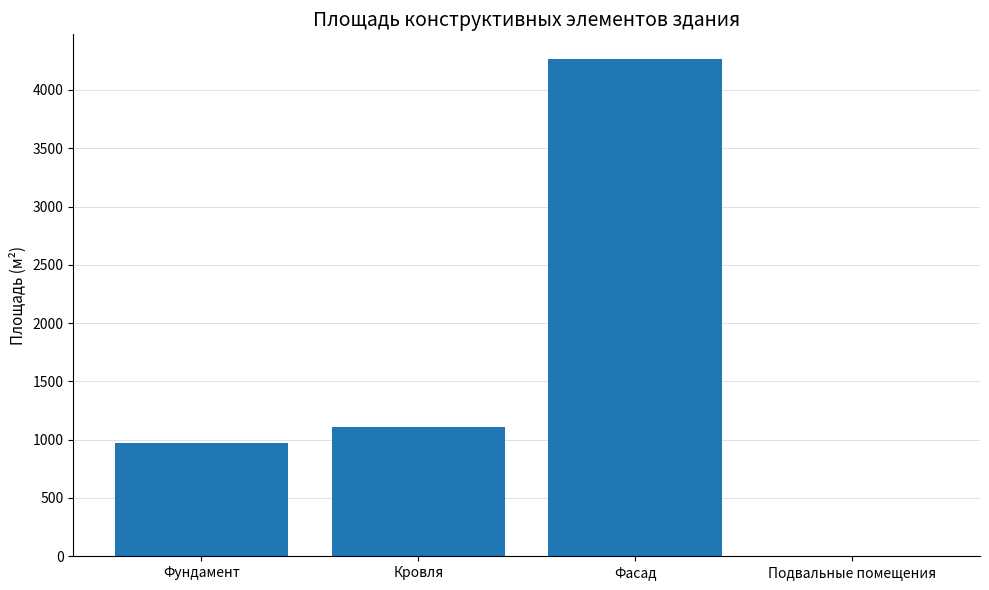

How many data points does each series have?

4